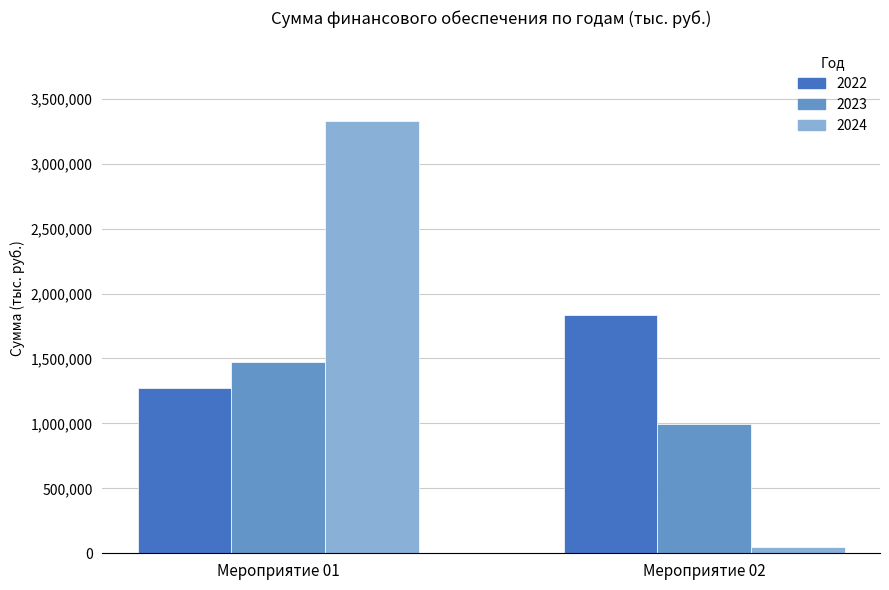

The value of 2022 at Мероприятие 02 is 1836087.9. True or false?

True